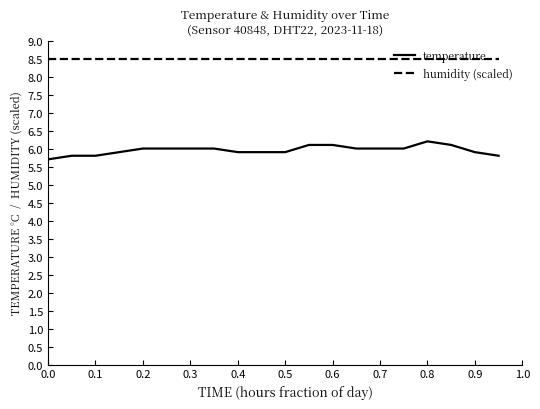

Count the temperature values in the range 5 to 6.

16